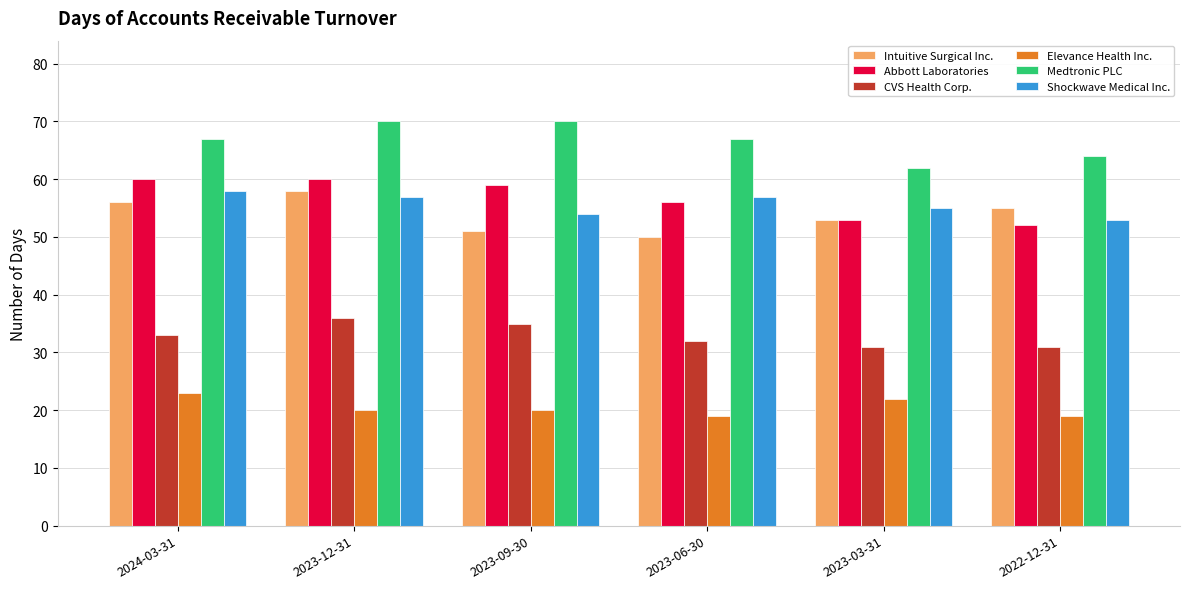

What is the minimum value shown in the chart?

19